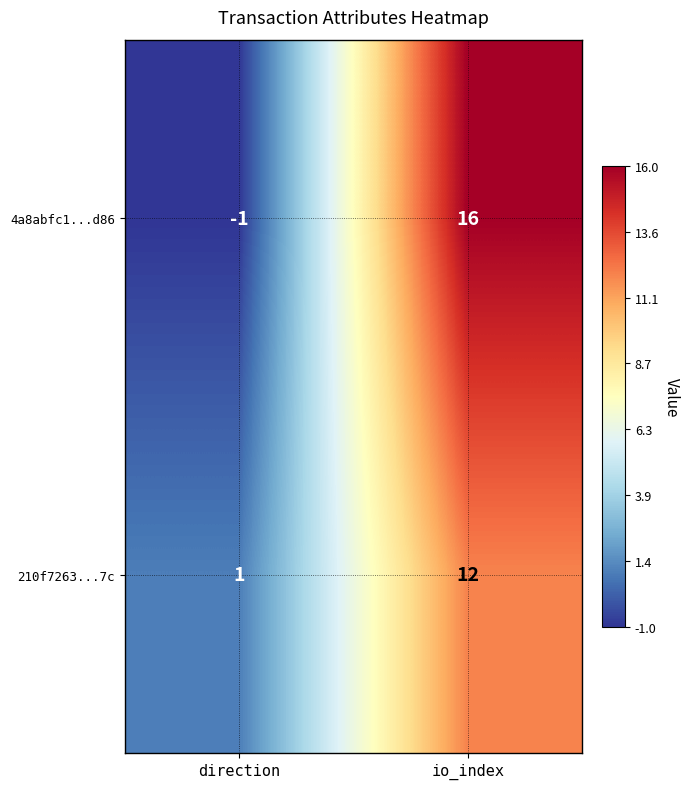

How many data points does each series have?

2